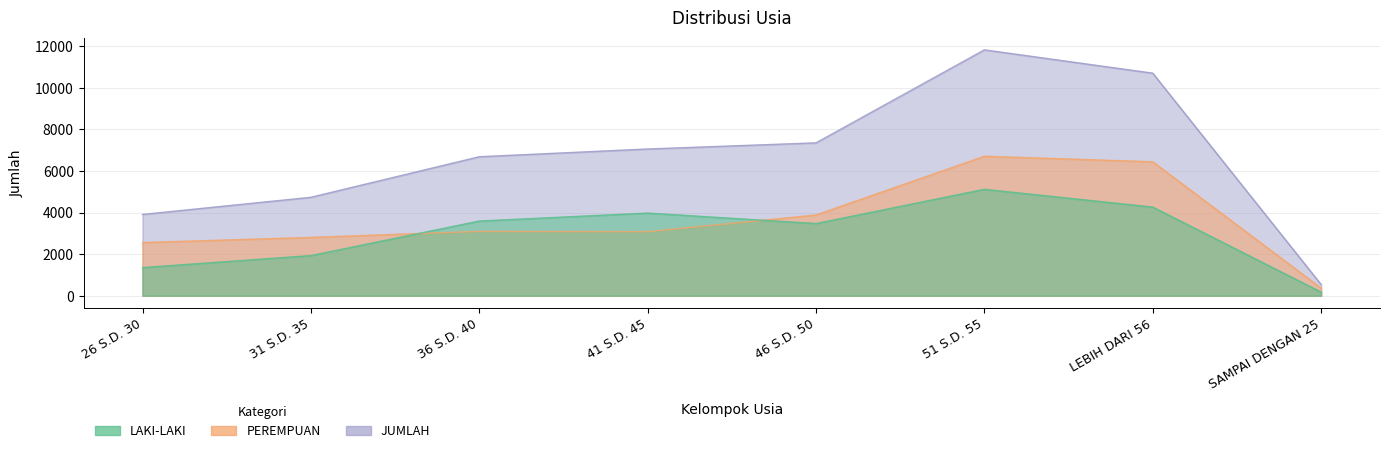

What is the difference between the highest and lowest values at LEBIH DARI 56?

6443